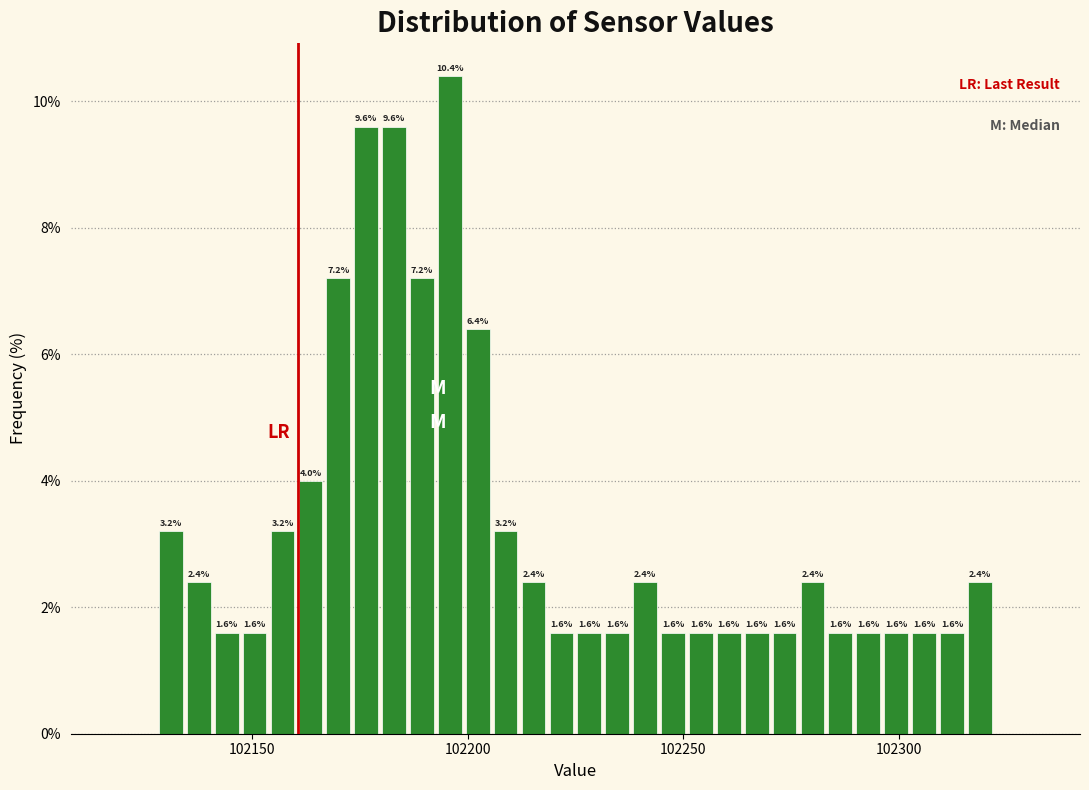

Around what value on the x-axis is the tallest bar? Give the approximate position of its centre, as read against the axis.

102195